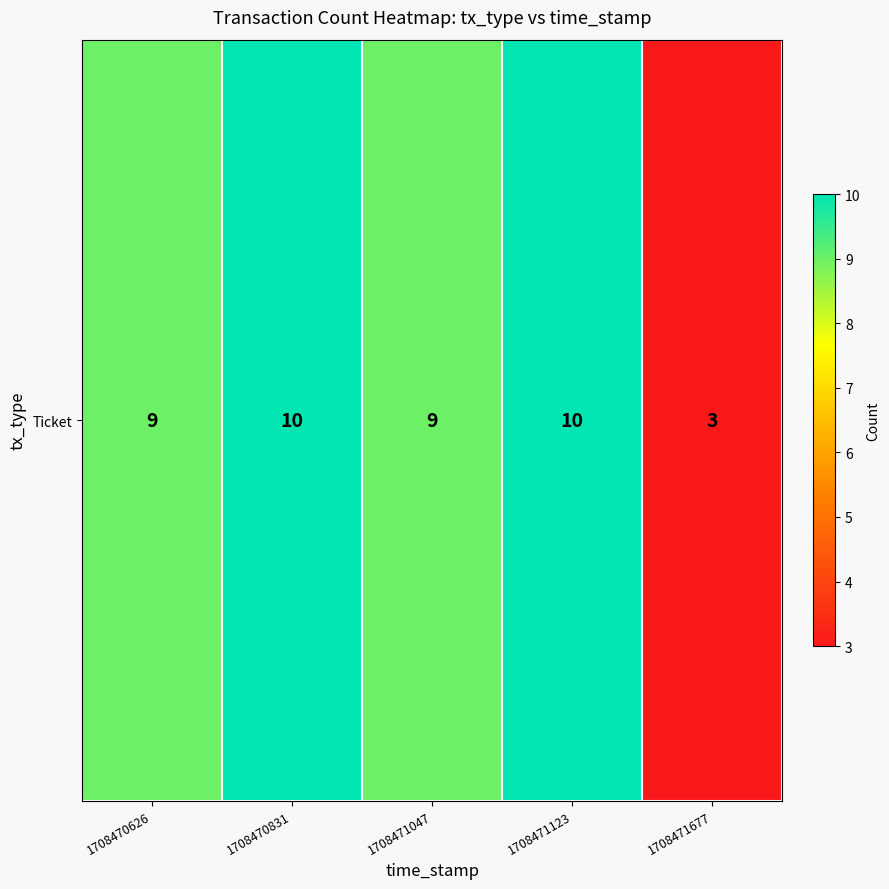

What is the average value?

8